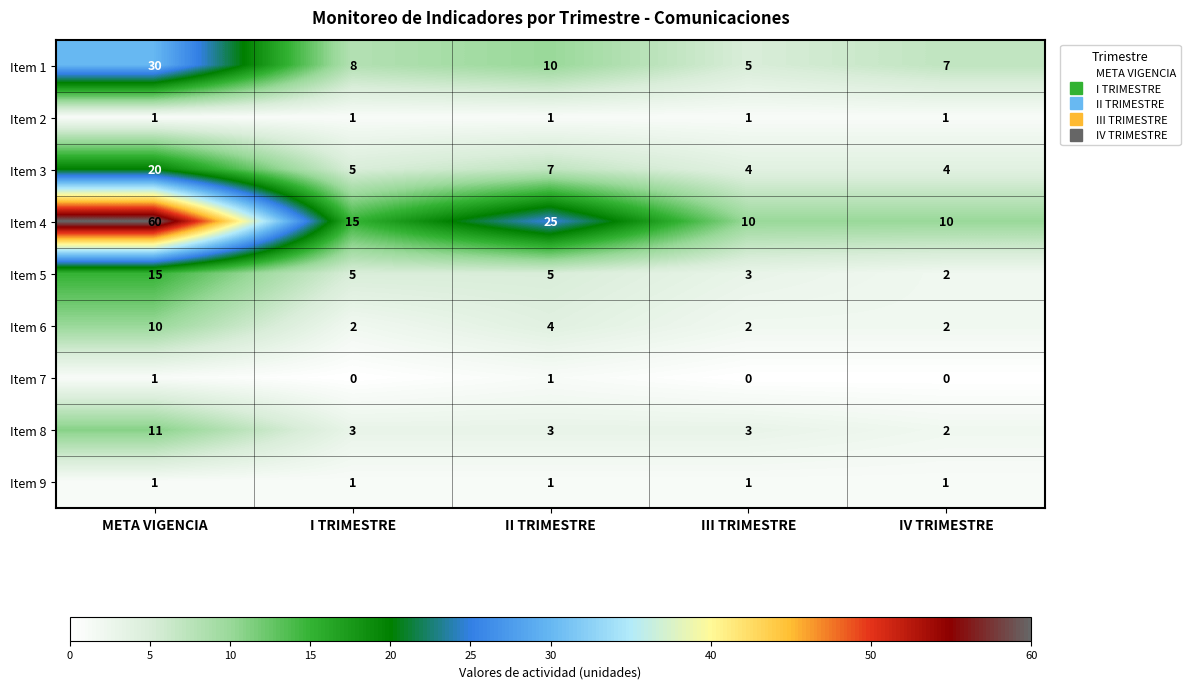

How many series are shown in this chart?

9